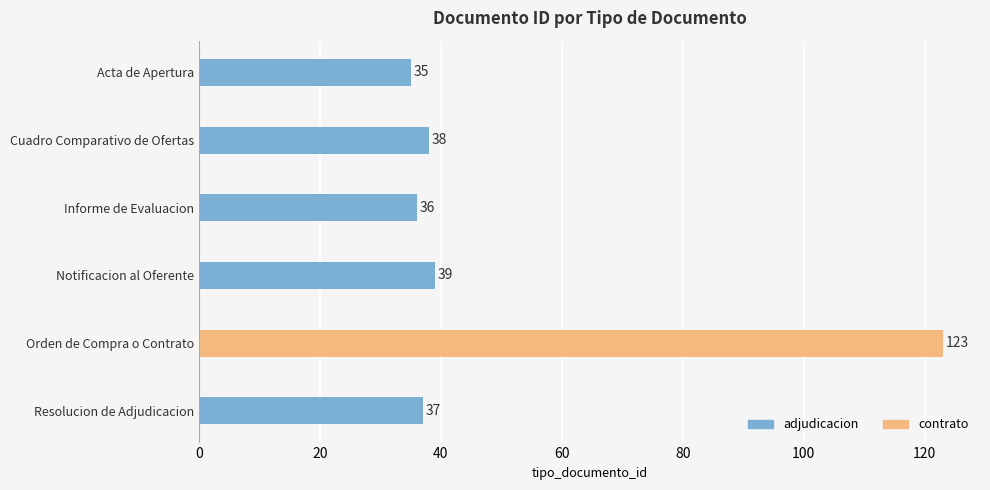

What is the greatest value displayed?

123